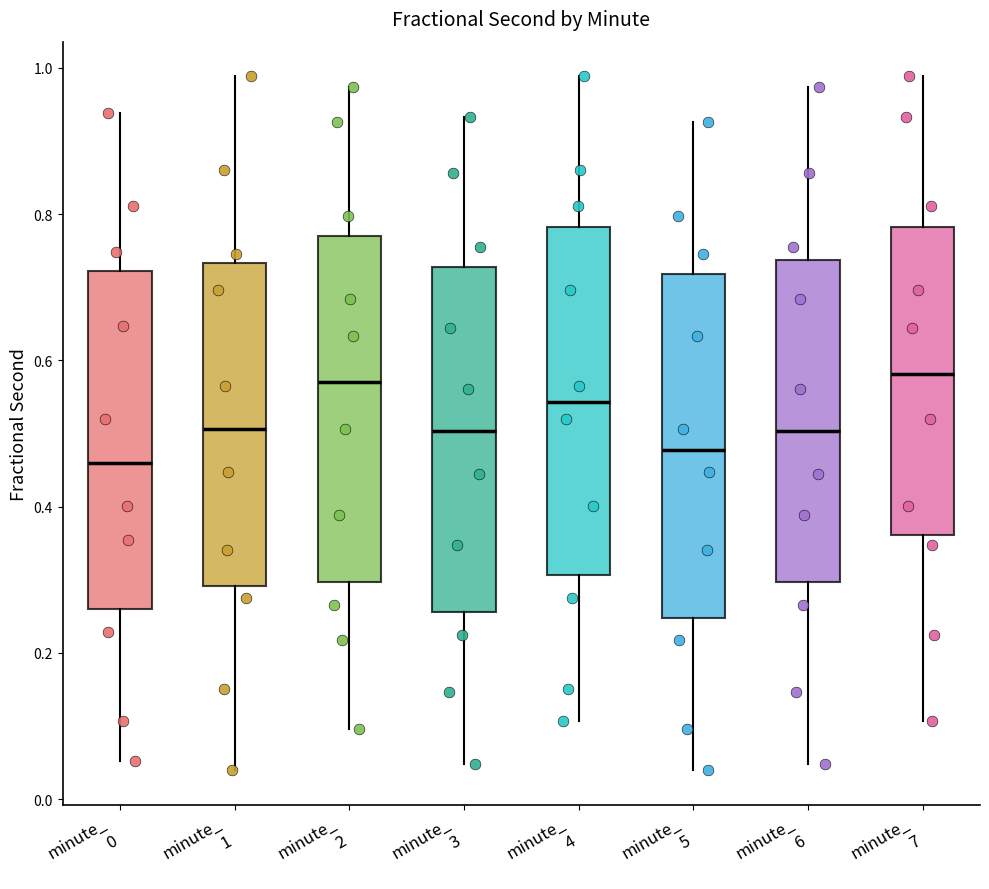

Reading left to right, transcribe this box plot: for each box, give where its median line is, the range the box spans, and where its two whiskers end, as read against the y-axis. The values are not printed on the chart, so give them approximately, as read against the axis.

minute_ 0: median 0.46, box 0.26 to 0.72, whiskers 0.06 to 0.94
minute_ 1: median 0.50, box 0.30 to 0.74, whiskers 0.04 to 0.98
minute_ 2: median 0.58, box 0.30 to 0.76, whiskers 0.10 to 0.98
minute_ 3: median 0.50, box 0.26 to 0.72, whiskers 0.04 to 0.94
minute_ 4: median 0.54, box 0.30 to 0.78, whiskers 0.10 to 0.98
minute_ 5: median 0.48, box 0.24 to 0.72, whiskers 0.04 to 0.92
minute_ 6: median 0.50, box 0.30 to 0.74, whiskers 0.04 to 0.98
minute_ 7: median 0.58, box 0.36 to 0.78, whiskers 0.10 to 0.98